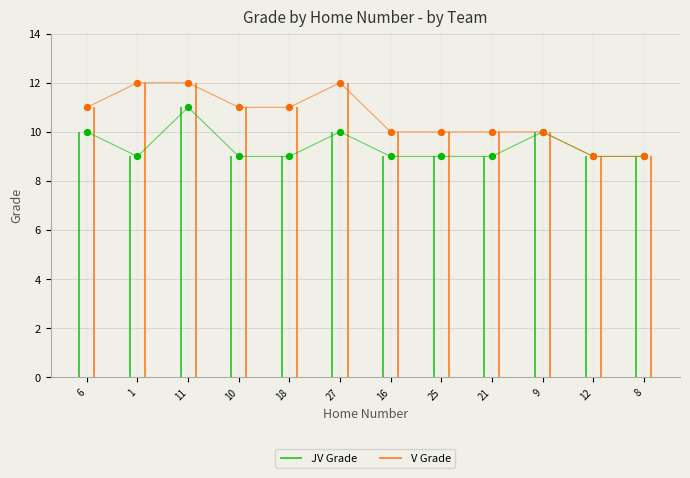

What is the total value across all series at 6?

21